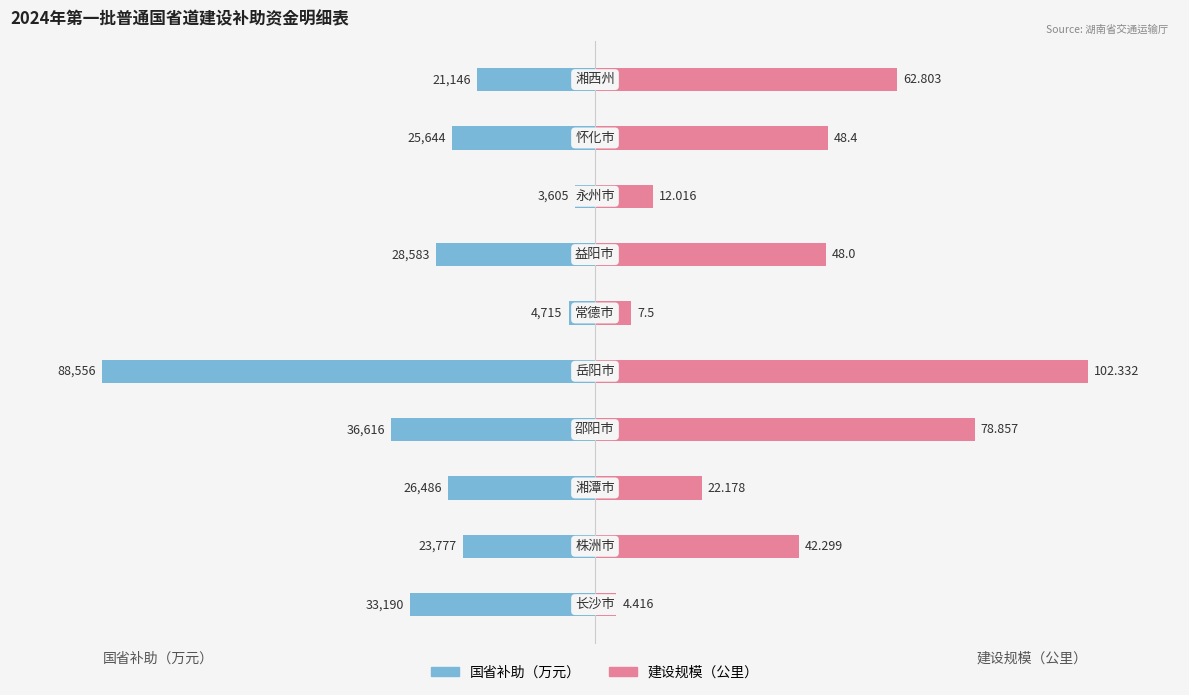

Which series has the widest spread of values?

国省补助（万元）